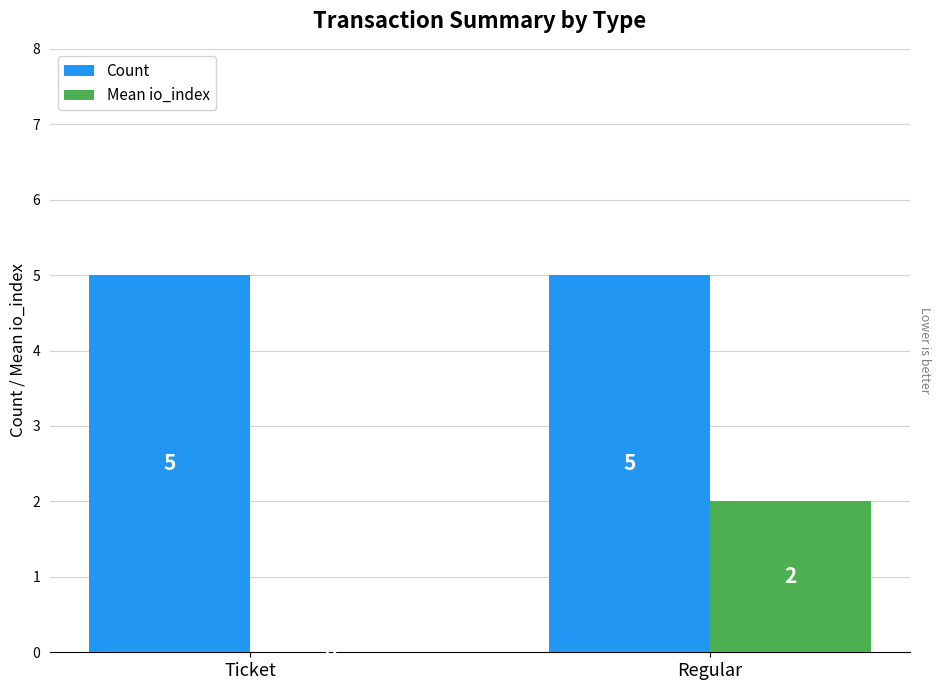

Between Ticket and Regular, which series saw the biggest shift?

Mean io_index